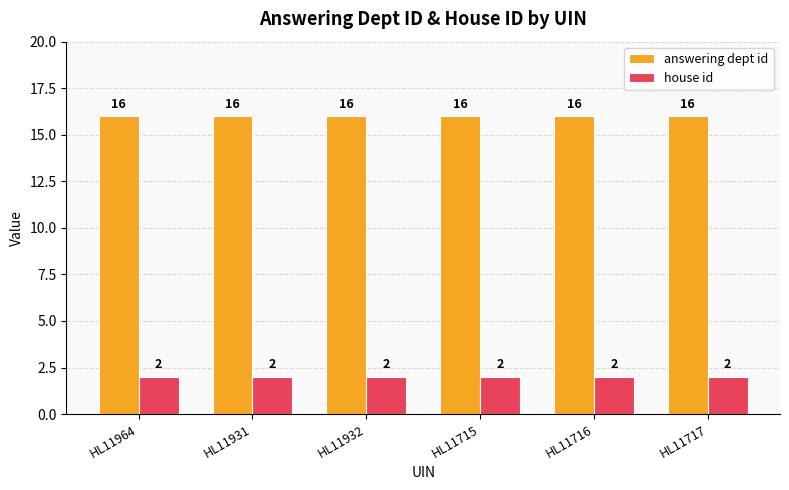

Reading right to left, transcribe all the data shown in this chart.

answering dept id: 16	16	16	16	16	16
house id: 2	2	2	2	2	2